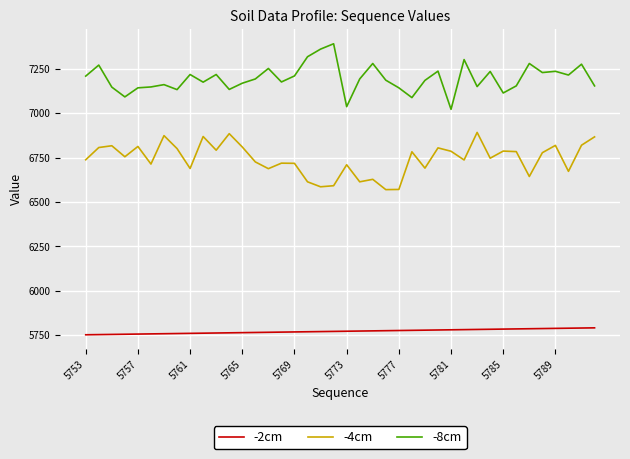

Rank the series by their average value, from highest to lowest.

-8cm, -4cm, -2cm